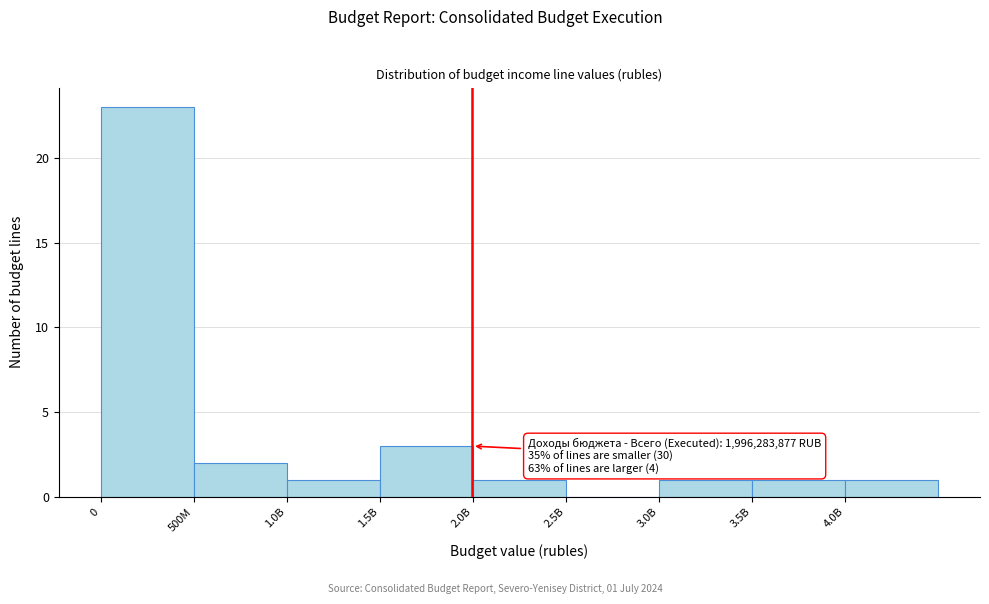

Reading right to left, list all the values displayed in this chart.

4.0B=1	3.5B=1	3.0B=1	2.5B=0	2.0B=1	1.5B=3	1.0B=1	500M=2	0=23